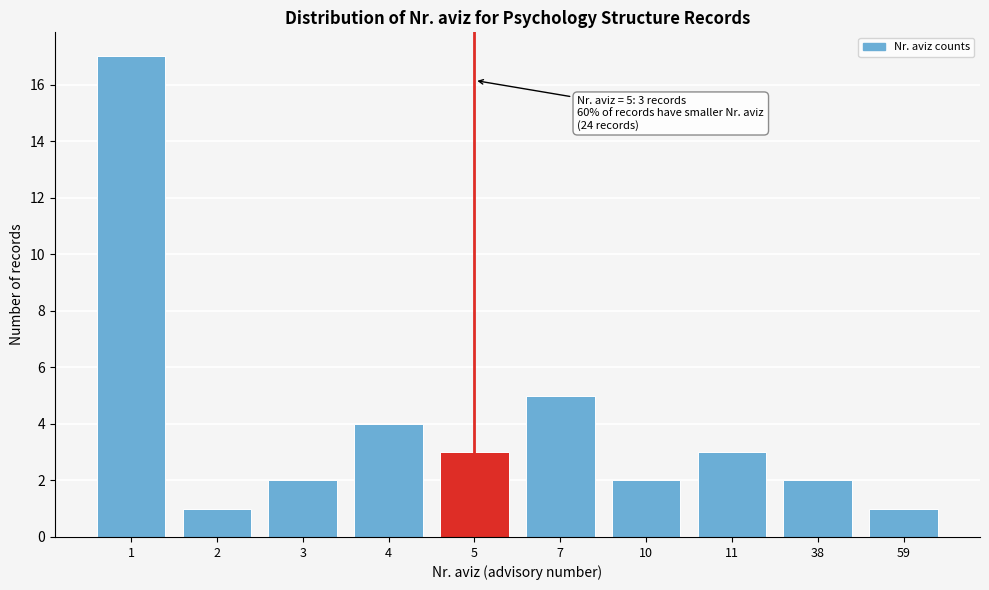

Reading left to right, what are all the values shown in this chart?

17	1	2	4	3	5	2	3	2	1